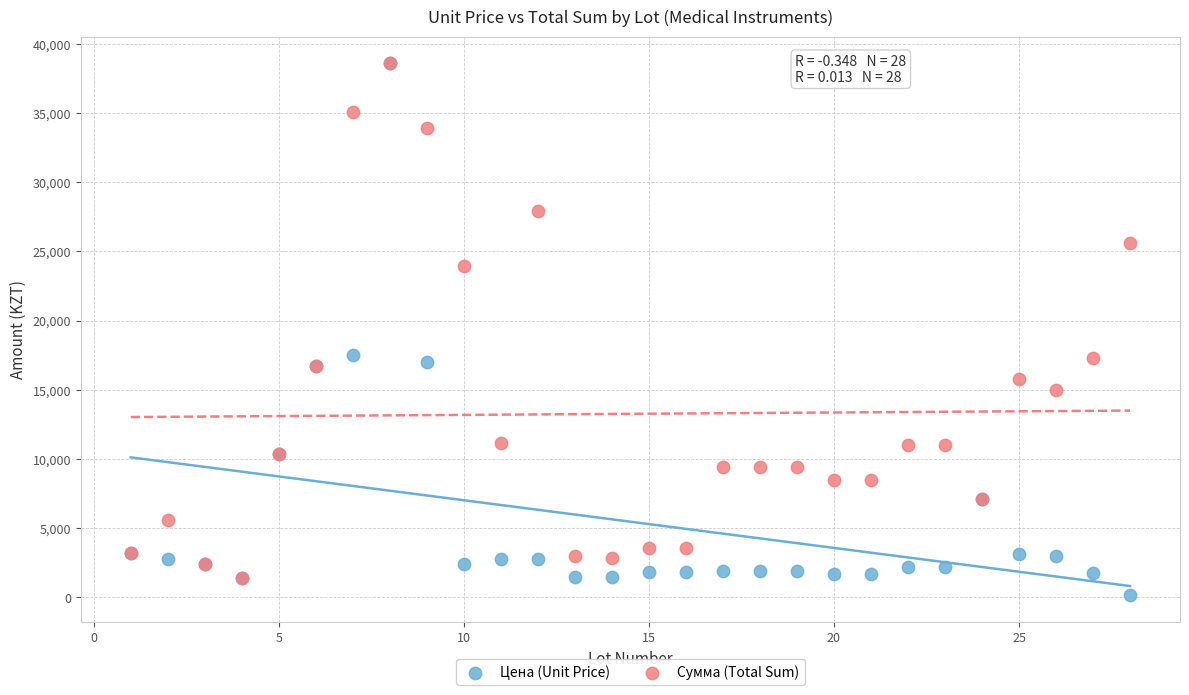

Which series contains the lowest Y value?

Цена (Unit Price)